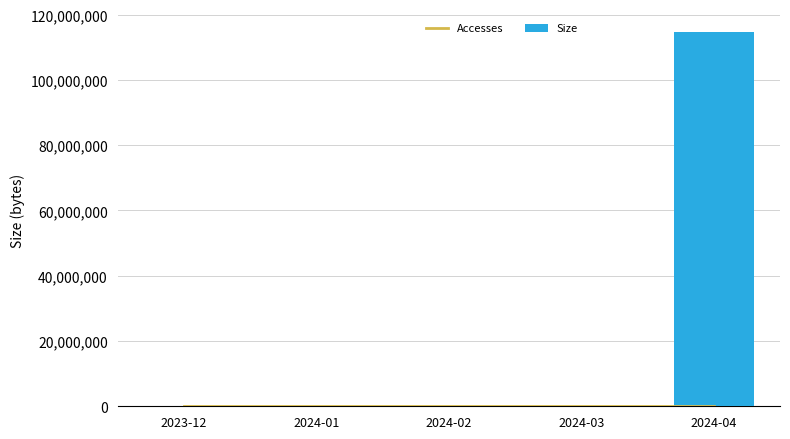

Is it true that Accesses equals 0 at 2024-03?

False